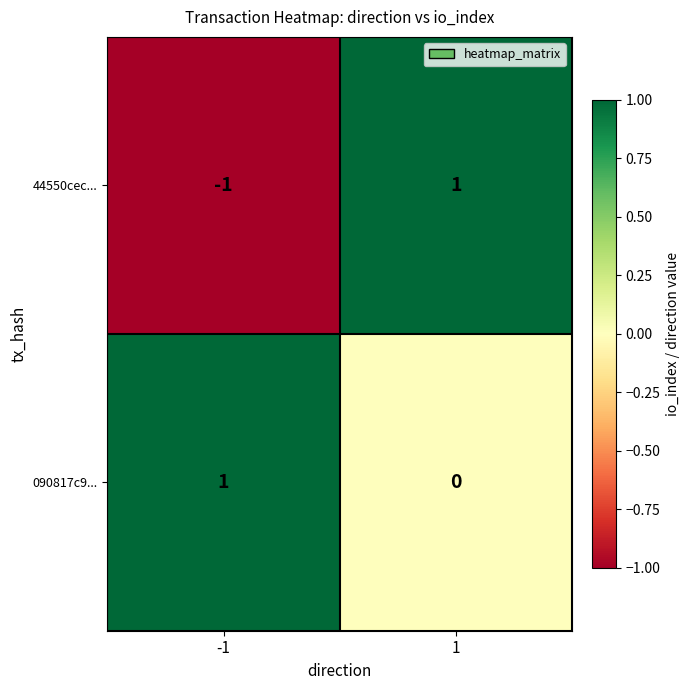

Reading left to right, list all the values displayed in this chart.

44550cec...: -1=-1	1=1
090817c9...: -1=1	1=0